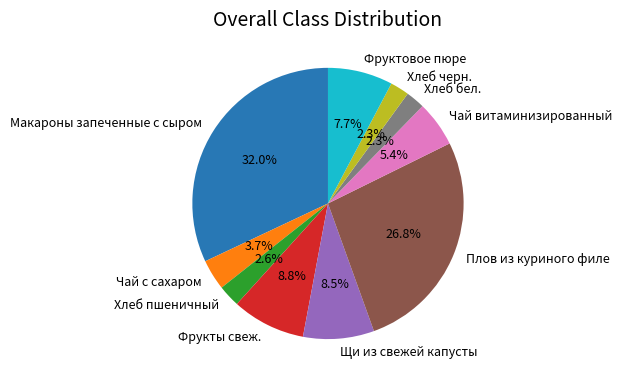

What percentage do Хлеб пшеничный and Макароны запеченные с сыром together represent?

34.6%